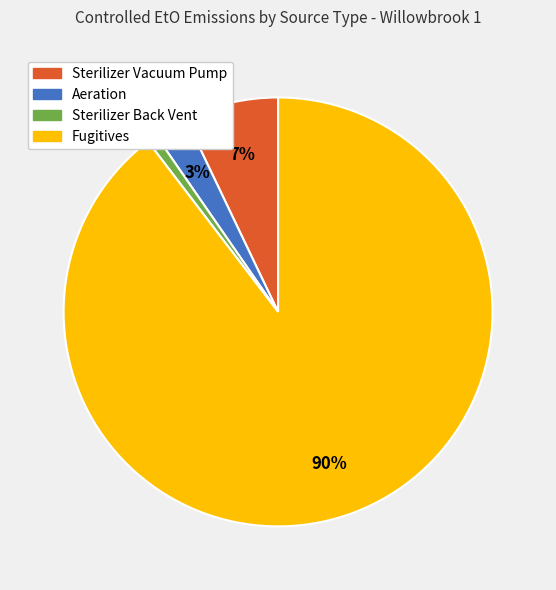

To the nearest percent, what is the difference between the Sterilizer Vacuum Pump and Sterilizer Back Vent slice percentages?

6%